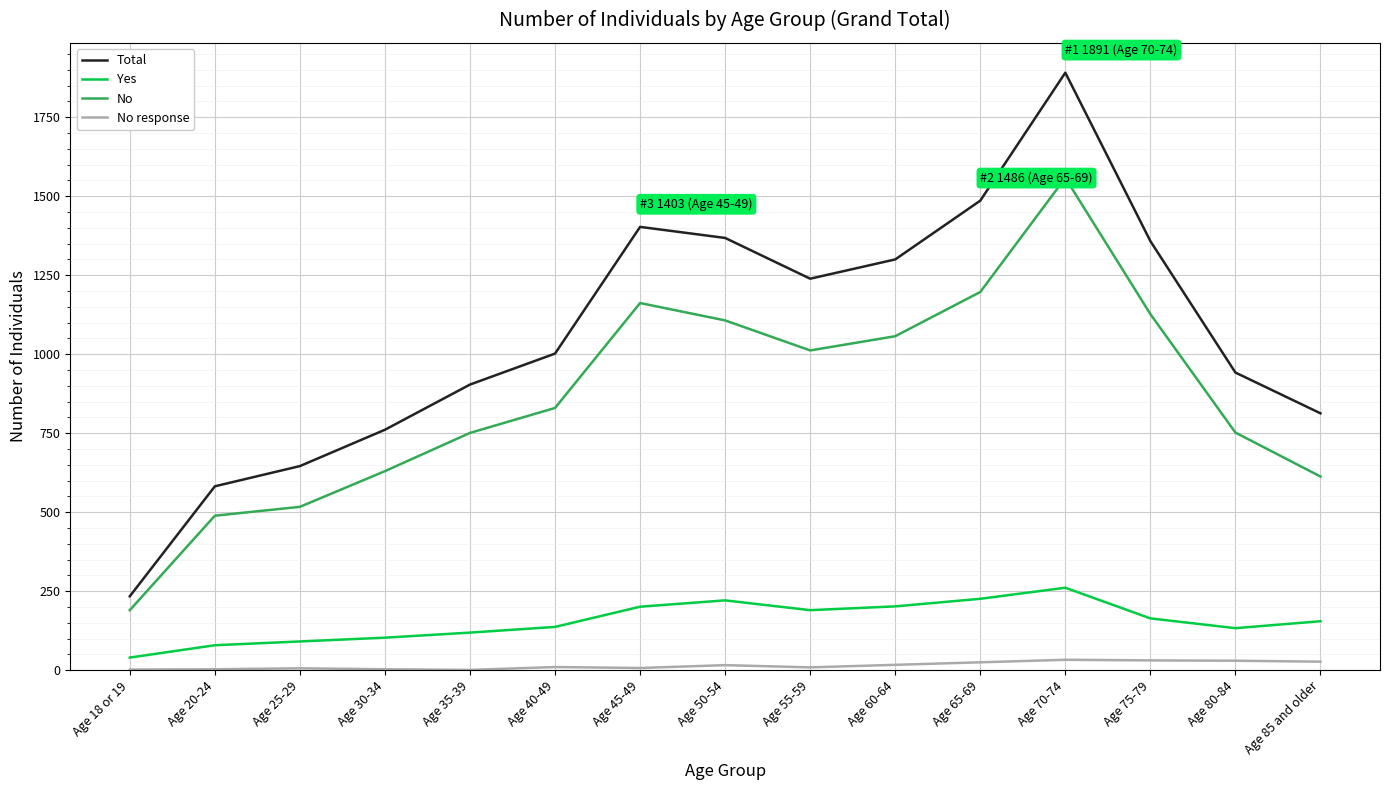

The Yes series shows 164 at Age 75-79. True or false?

True